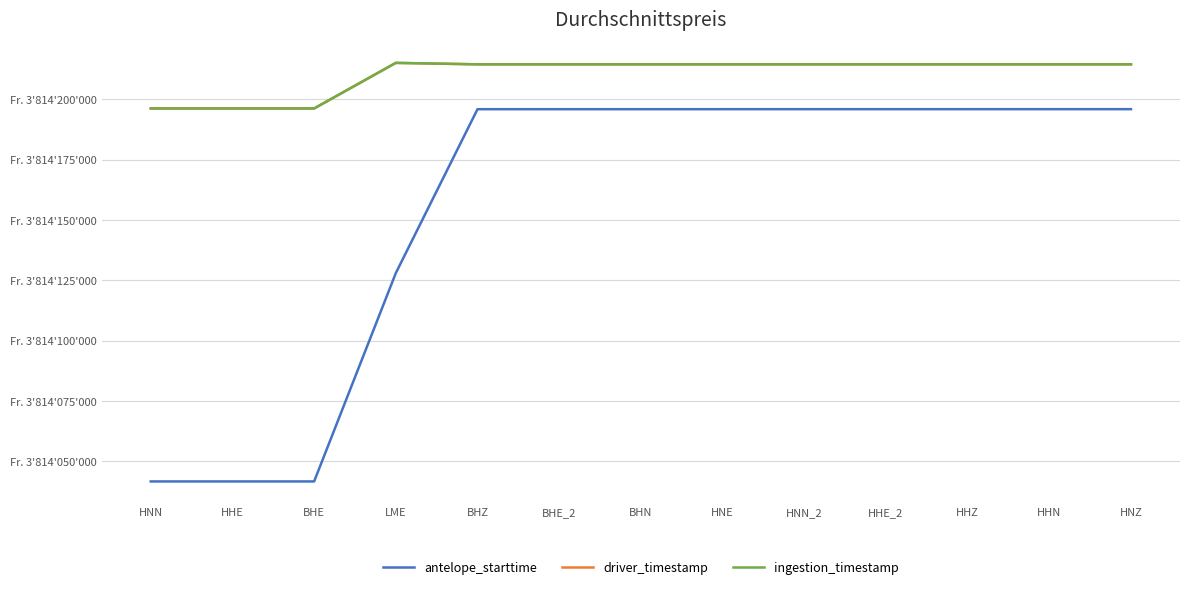

True or false: driver_timestamp has a value of 1133142597.2 at HHE_2.

False